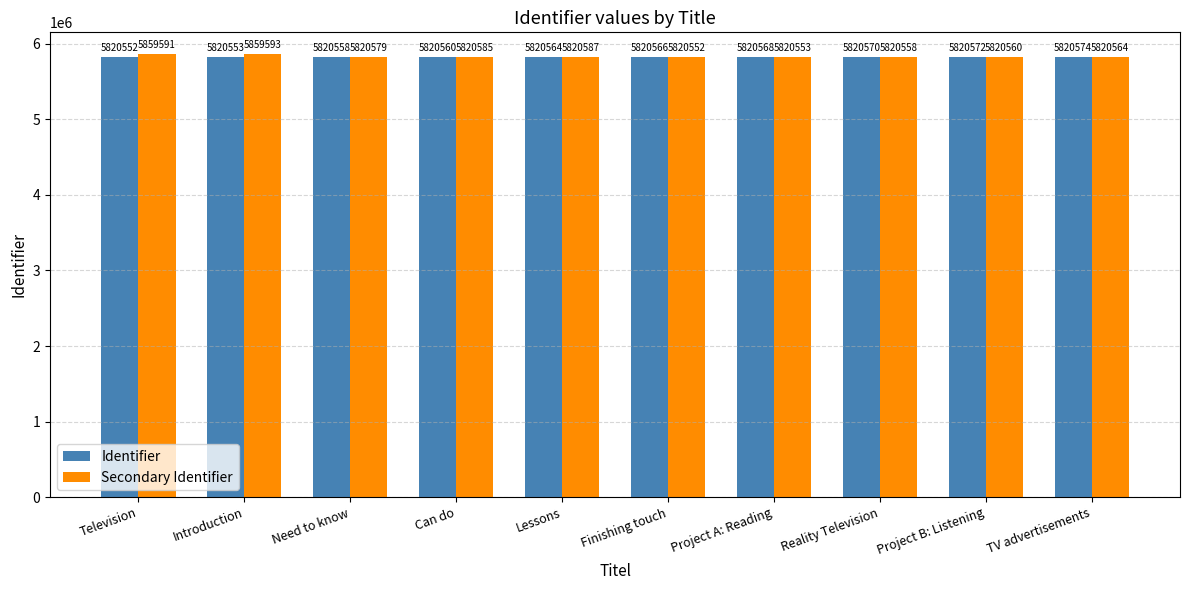

The Identifier series shows 5820564 at Lessons. True or false?

True